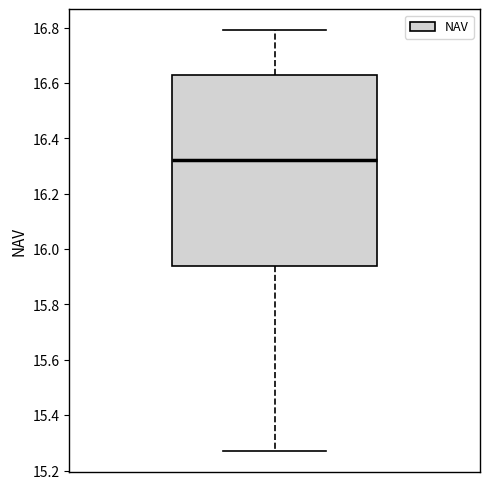

Where does the upper whisker of the box end on the y-axis? The values are not printed on the chart, so give them approximately, as read against the axis.

16.80